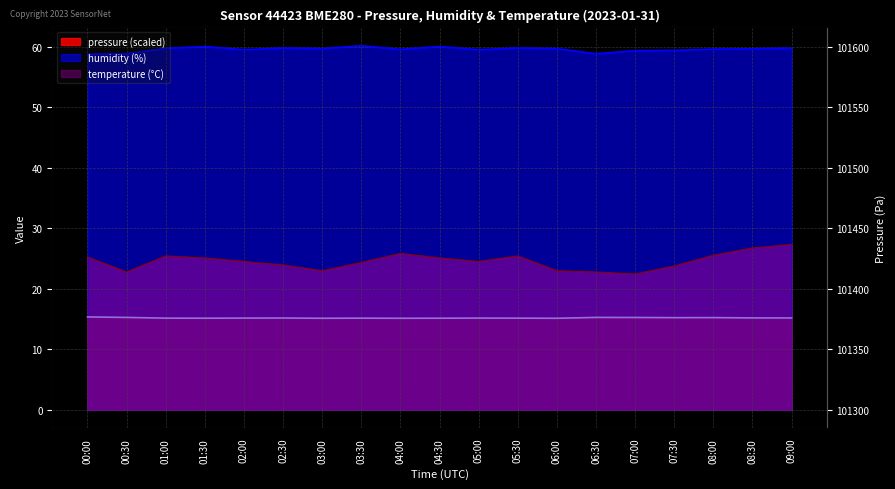

True or false: humidity and pressure cross at least once.

False